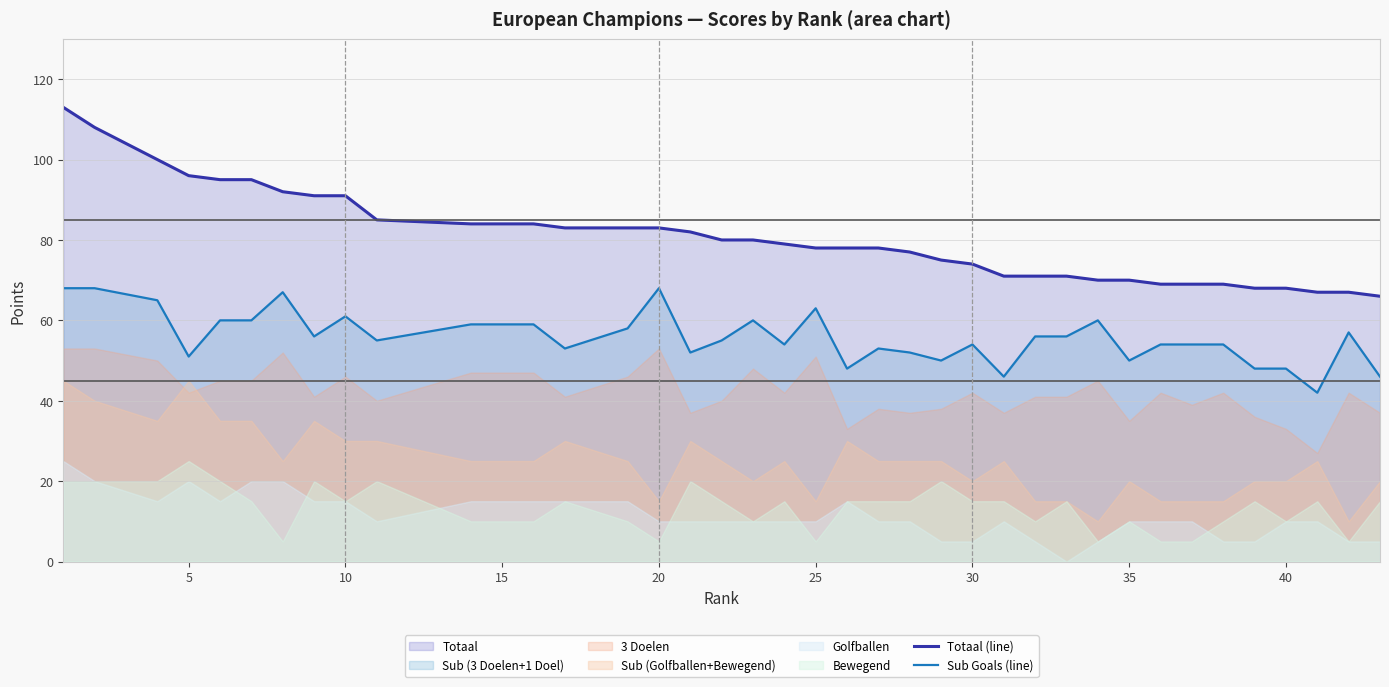

True or false: Totaal (line) and Sub Goals (line) intersect in this chart.

False